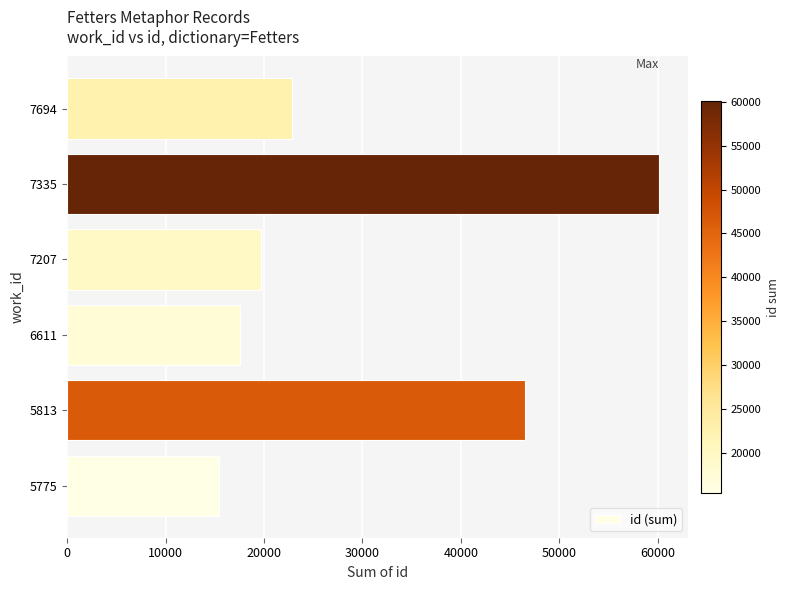

List the labels in order of value, largest first.

7335, 5813, 7694, 7207, 6611, 5775